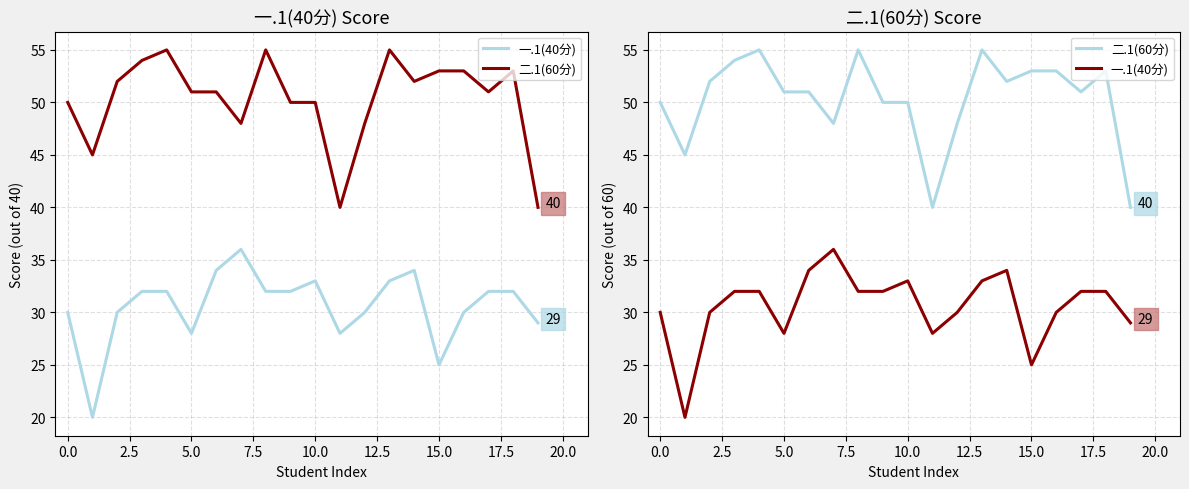

Between 18 and 2.5, which is larger?

18